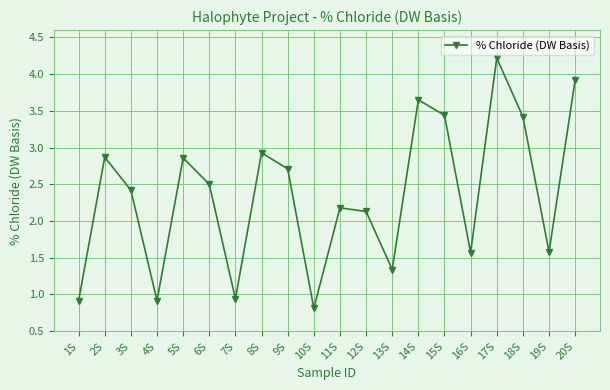

What position from the right is 4S?

17